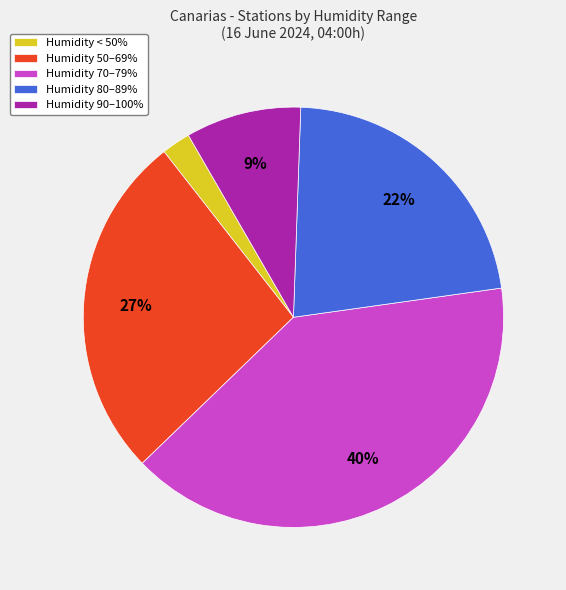

To the nearest percent, what portion does Humidity 50–69% represent?

27%